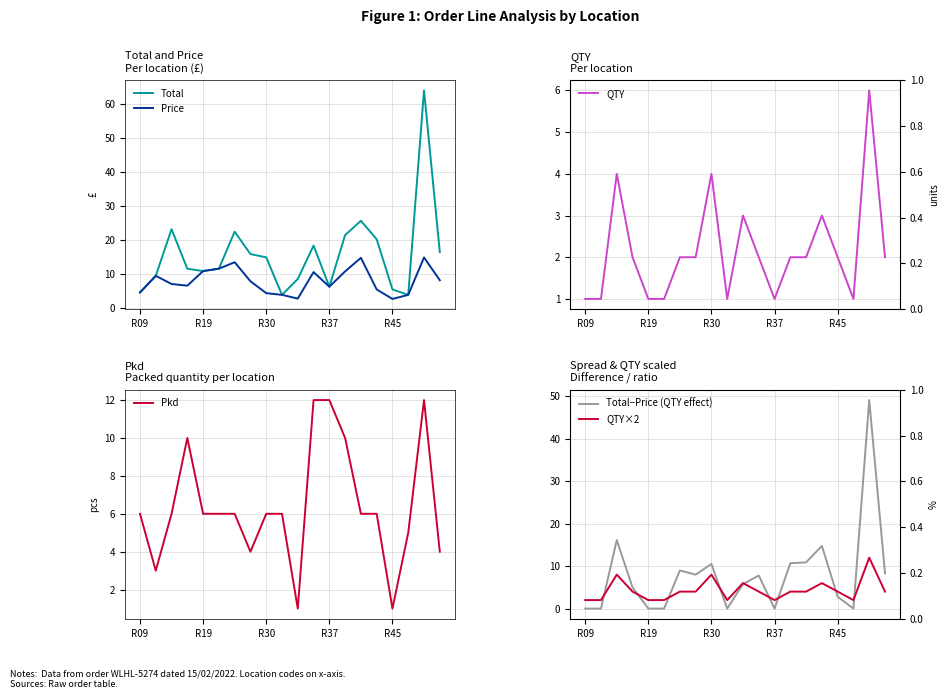

Which series has the widest spread of values?

Total